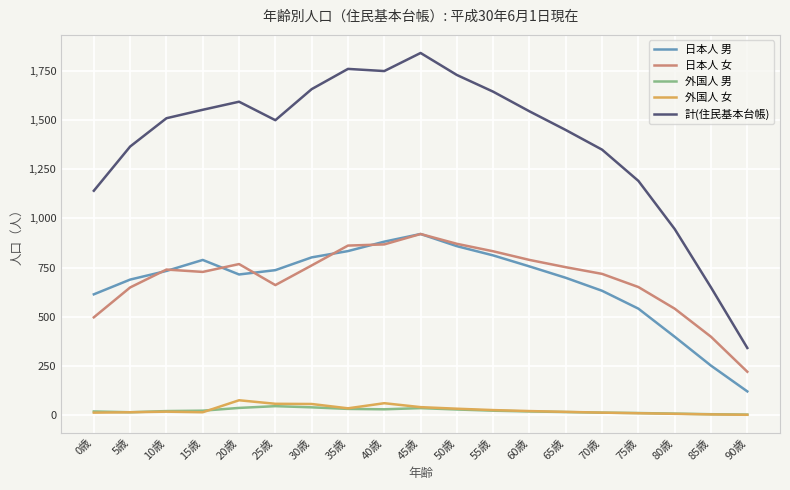

Is it true that 日本人 男 equals 541 at 75歳?

True